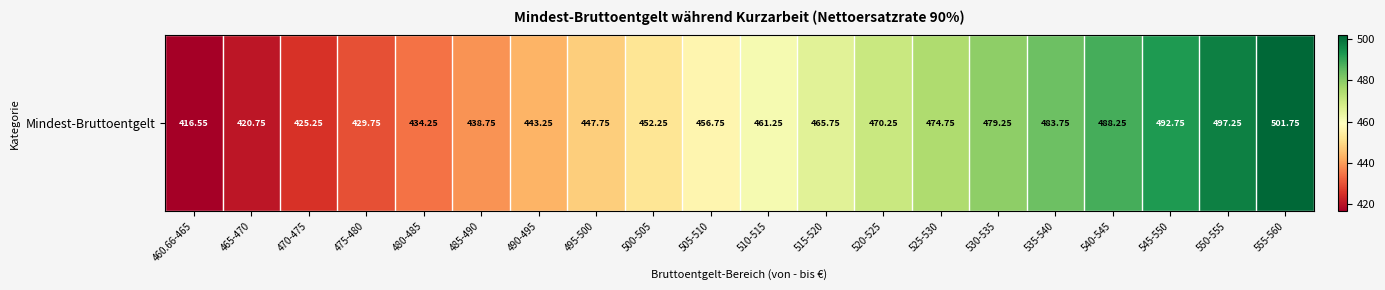

How many values are below 461?

10